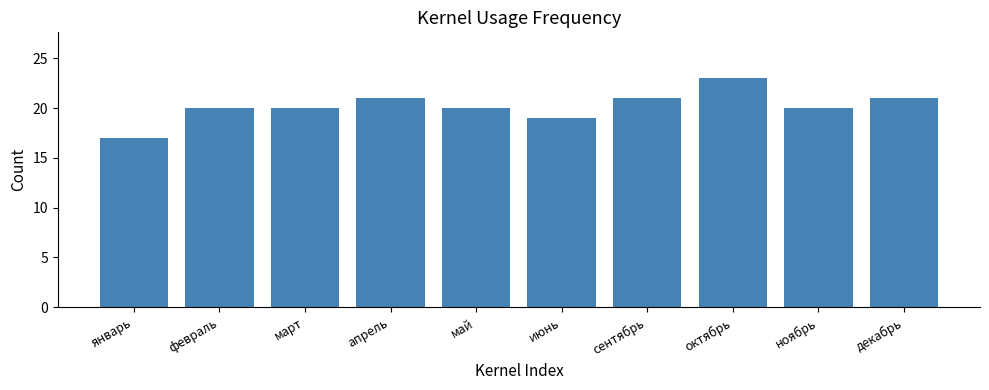

What is the value of the 5th bar from the left?

20